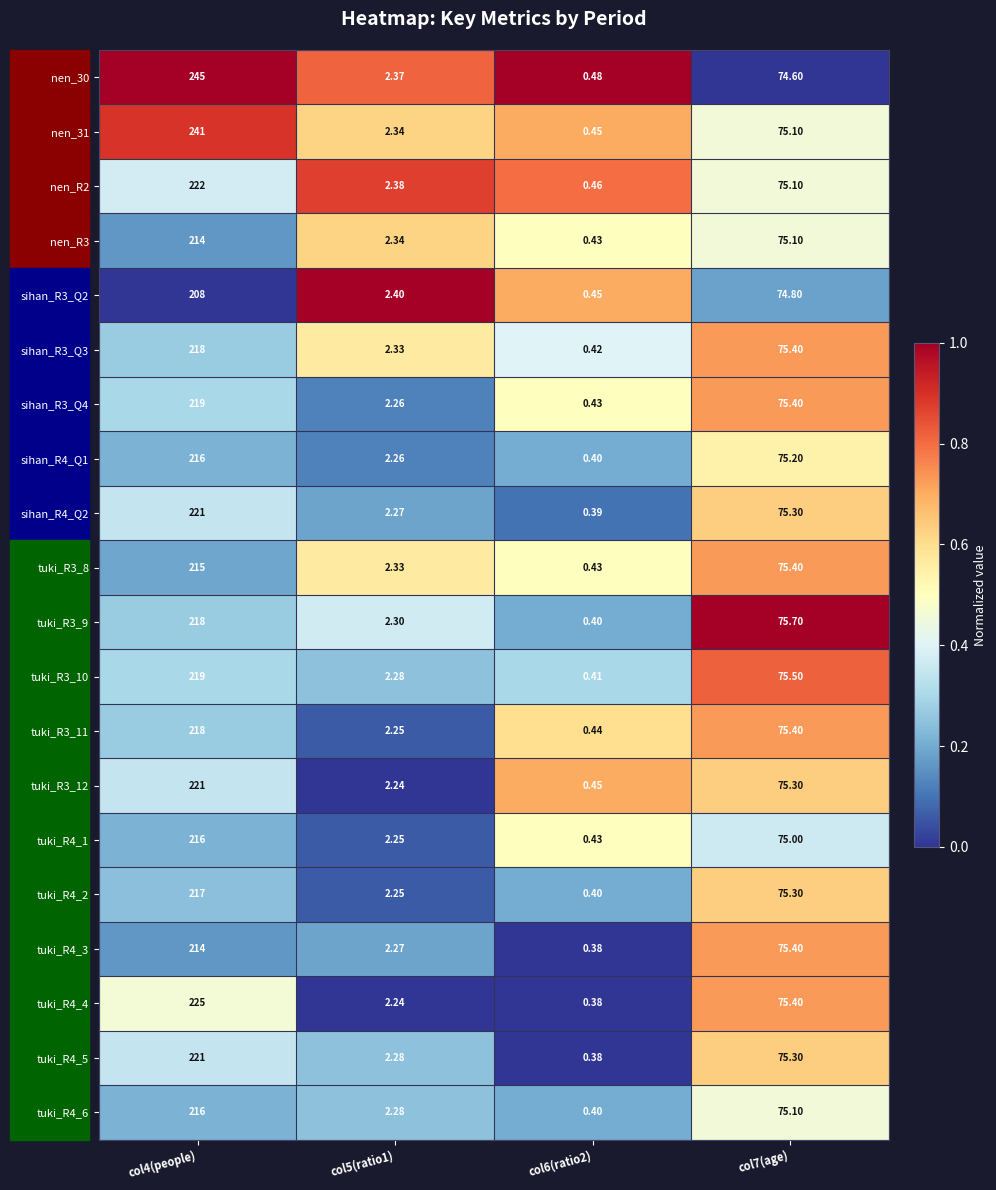

Reading left to right, transcribe all the data shown in this chart.

nen_30: col4(people)=245.0	col5(ratio1)=2.4	col6(ratio2)=0.5	col7(age)=74.6
nen_31: col4(people)=241.0	col5(ratio1)=2.3	col6(ratio2)=0.5	col7(age)=75.1
nen_R2: col4(people)=222.0	col5(ratio1)=2.4	col6(ratio2)=0.5	col7(age)=75.1
nen_R3: col4(people)=214.0	col5(ratio1)=2.3	col6(ratio2)=0.4	col7(age)=75.1
sihan_R3_Q2: col4(people)=208.0	col5(ratio1)=2.4	col6(ratio2)=0.5	col7(age)=74.8
sihan_R3_Q3: col4(people)=218.0	col5(ratio1)=2.3	col6(ratio2)=0.4	col7(age)=75.4
sihan_R3_Q4: col4(people)=219.0	col5(ratio1)=2.3	col6(ratio2)=0.4	col7(age)=75.4
sihan_R4_Q1: col4(people)=216.0	col5(ratio1)=2.3	col6(ratio2)=0.4	col7(age)=75.2
sihan_R4_Q2: col4(people)=221.0	col5(ratio1)=2.3	col6(ratio2)=0.4	col7(age)=75.3
tuki_R3_8: col4(people)=215.0	col5(ratio1)=2.3	col6(ratio2)=0.4	col7(age)=75.4
tuki_R3_9: col4(people)=218.0	col5(ratio1)=2.3	col6(ratio2)=0.4	col7(age)=75.7
tuki_R3_10: col4(people)=219.0	col5(ratio1)=2.3	col6(ratio2)=0.4	col7(age)=75.5
tuki_R3_11: col4(people)=218.0	col5(ratio1)=2.2	col6(ratio2)=0.4	col7(age)=75.4
tuki_R3_12: col4(people)=221.0	col5(ratio1)=2.2	col6(ratio2)=0.5	col7(age)=75.3
tuki_R4_1: col4(people)=216.0	col5(ratio1)=2.2	col6(ratio2)=0.4	col7(age)=75.0
tuki_R4_2: col4(people)=217.0	col5(ratio1)=2.2	col6(ratio2)=0.4	col7(age)=75.3
tuki_R4_3: col4(people)=214.0	col5(ratio1)=2.3	col6(ratio2)=0.4	col7(age)=75.4
tuki_R4_4: col4(people)=225.0	col5(ratio1)=2.2	col6(ratio2)=0.4	col7(age)=75.4
tuki_R4_5: col4(people)=221.0	col5(ratio1)=2.3	col6(ratio2)=0.4	col7(age)=75.3
tuki_R4_6: col4(people)=216.0	col5(ratio1)=2.3	col6(ratio2)=0.4	col7(age)=75.1